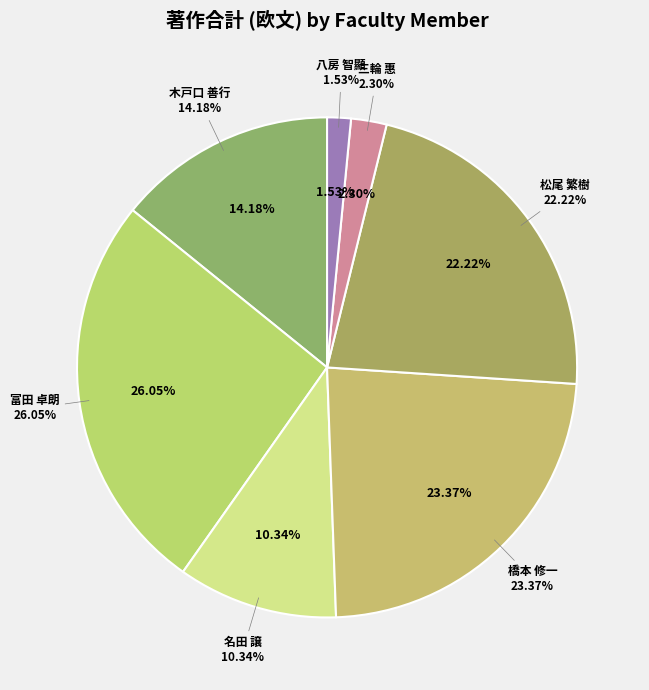

Is it true that 三輪 惠 is 2% of the pie?

True